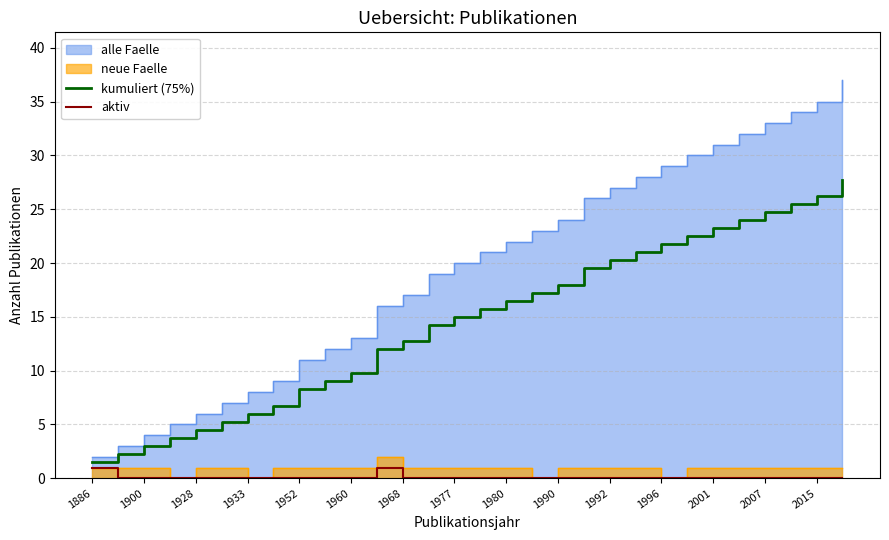

True or false: kumuliert (75%) has a value of 26.2 at 2015.

True